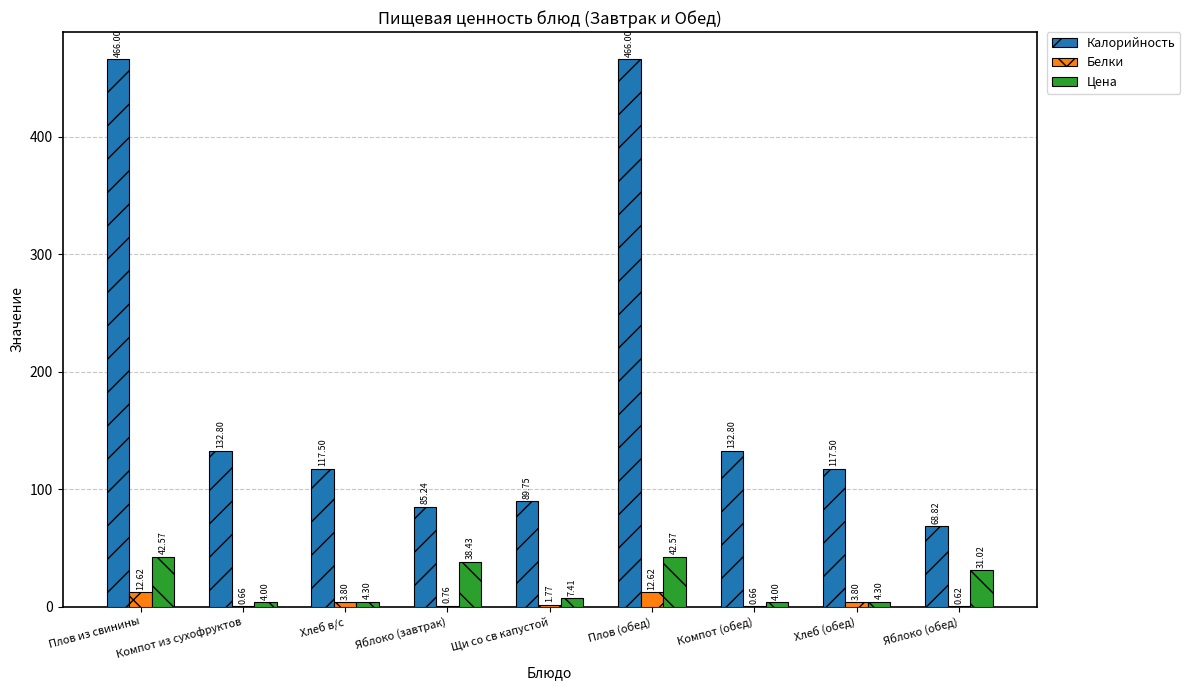

What is the sum of the Калорийность values at Хлеб (обед) and Яблоко (обед)?

186.3